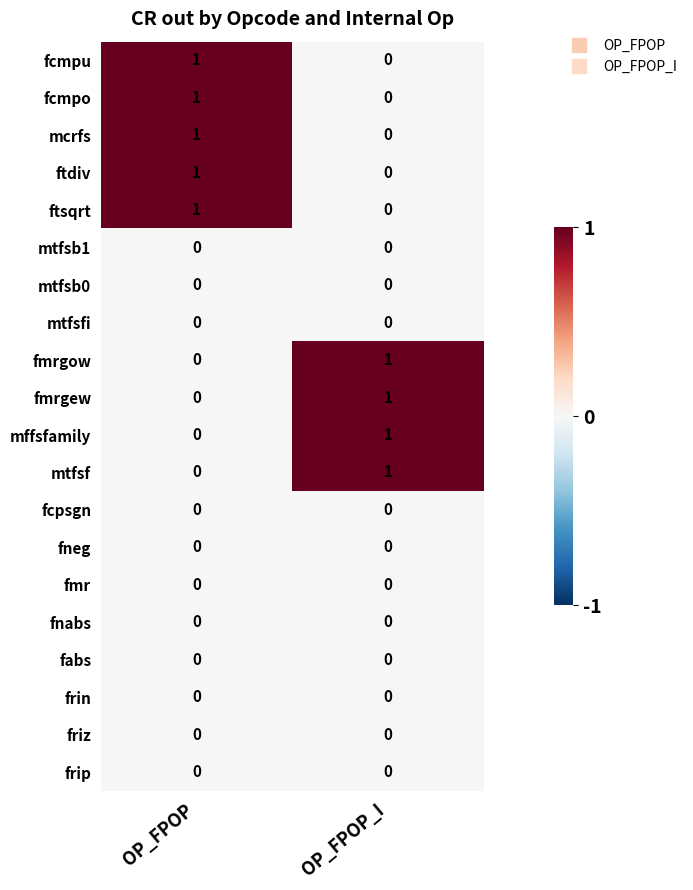

What is the total value across all series at OP_FPOP?

5